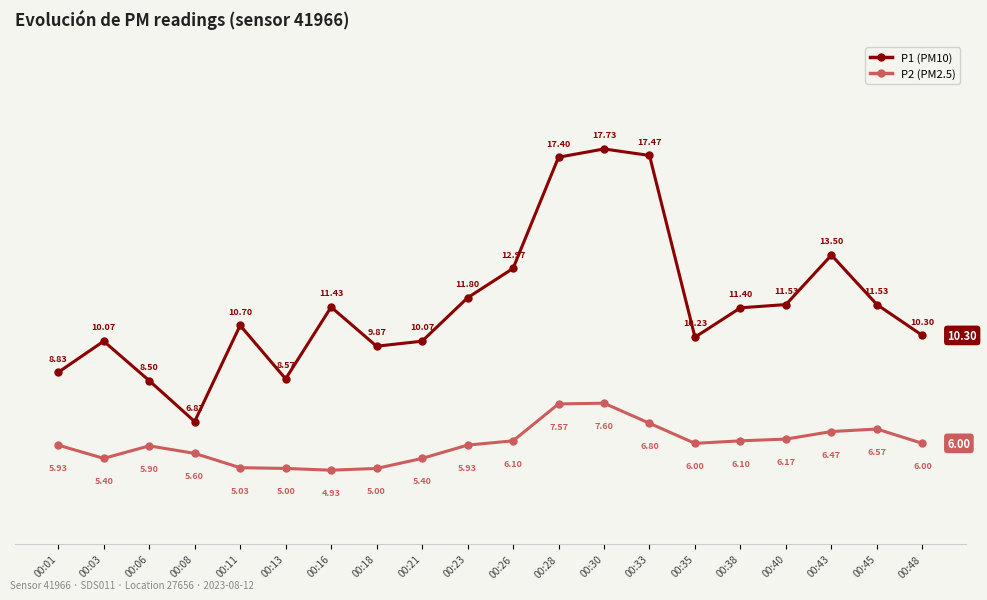

What is the difference between the second highest and second lowest values in the P1 (PM10) series?

9.0